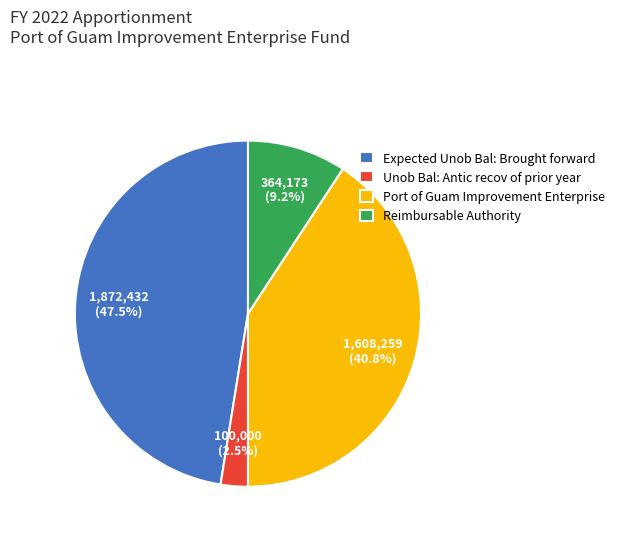

Combined, what portion of the pie is Reimbursable Authority and Expected Unob Bal: Brought forward?

56.7%